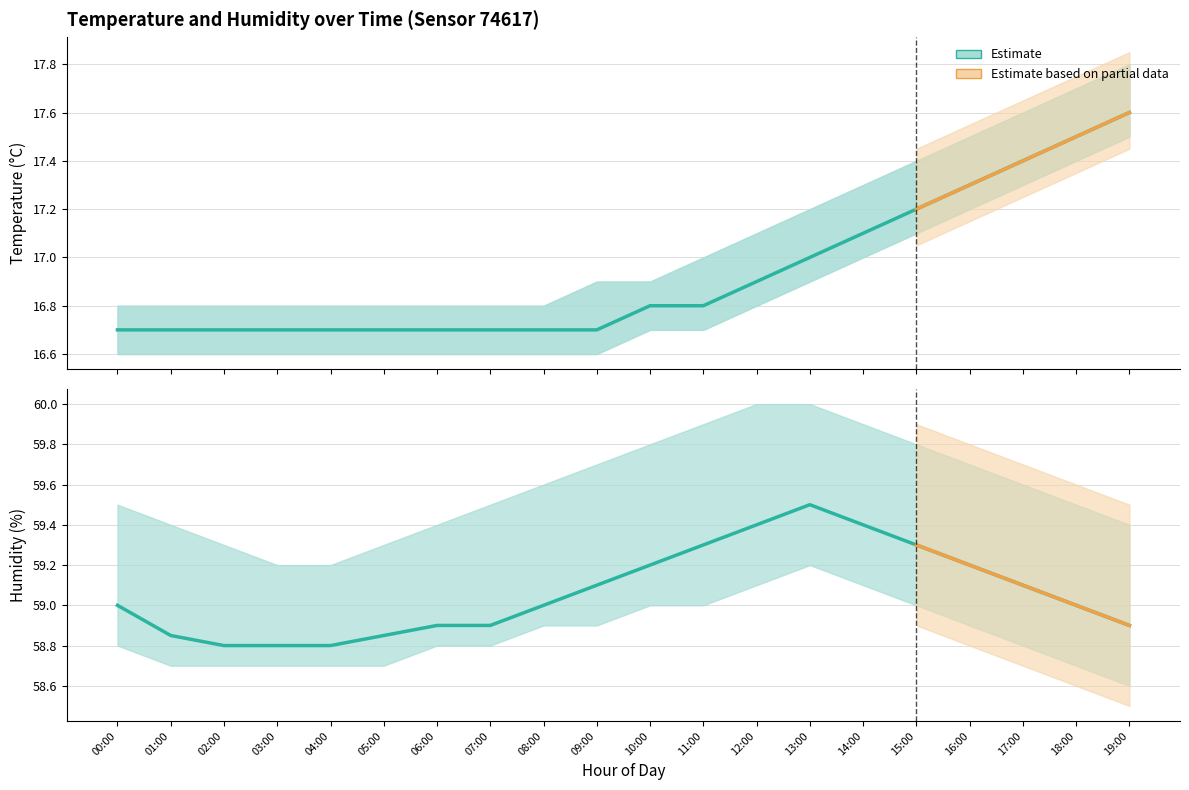

Rank the categories by humidity value from highest to lowest.

13:00, 12:00, 14:00, 11:00, 15:00, 10:00, 16:00, 09:00, 17:00, 00:00, 08:00, 18:00, 06:00, 07:00, 19:00, 01:00, 05:00, 02:00, 03:00, 04:00